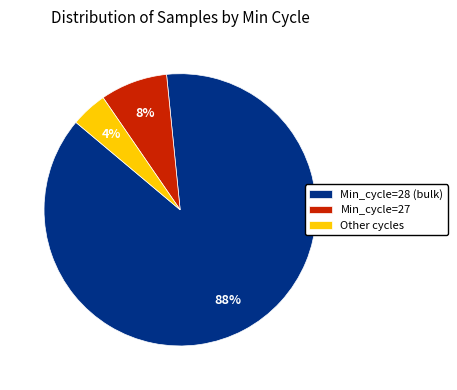

To the nearest percent, what portion does Other cycles represent?

4%